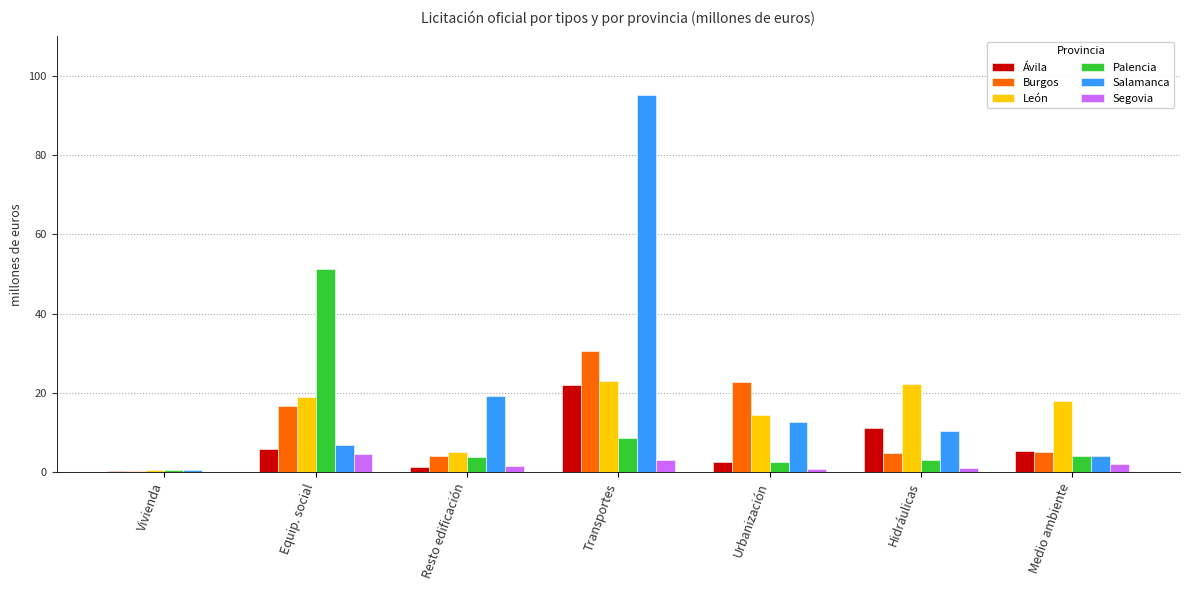

What is the maximum value for Salamanca?

95.1